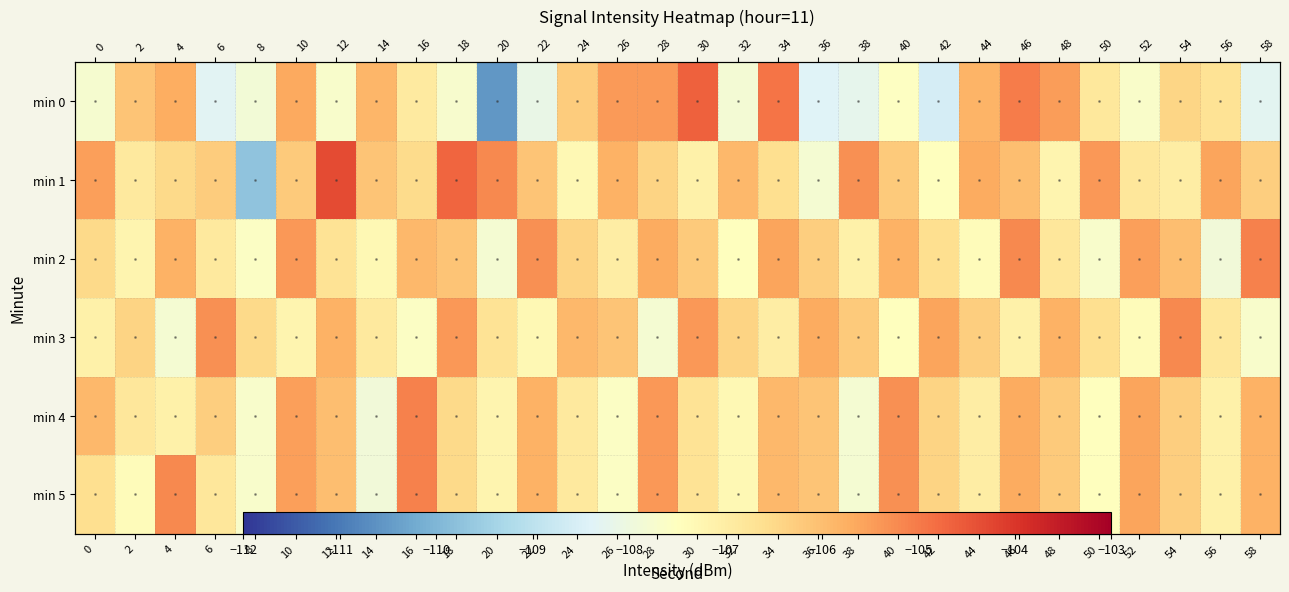

True or false: min 3 has a value of -154.7 at 38.

False